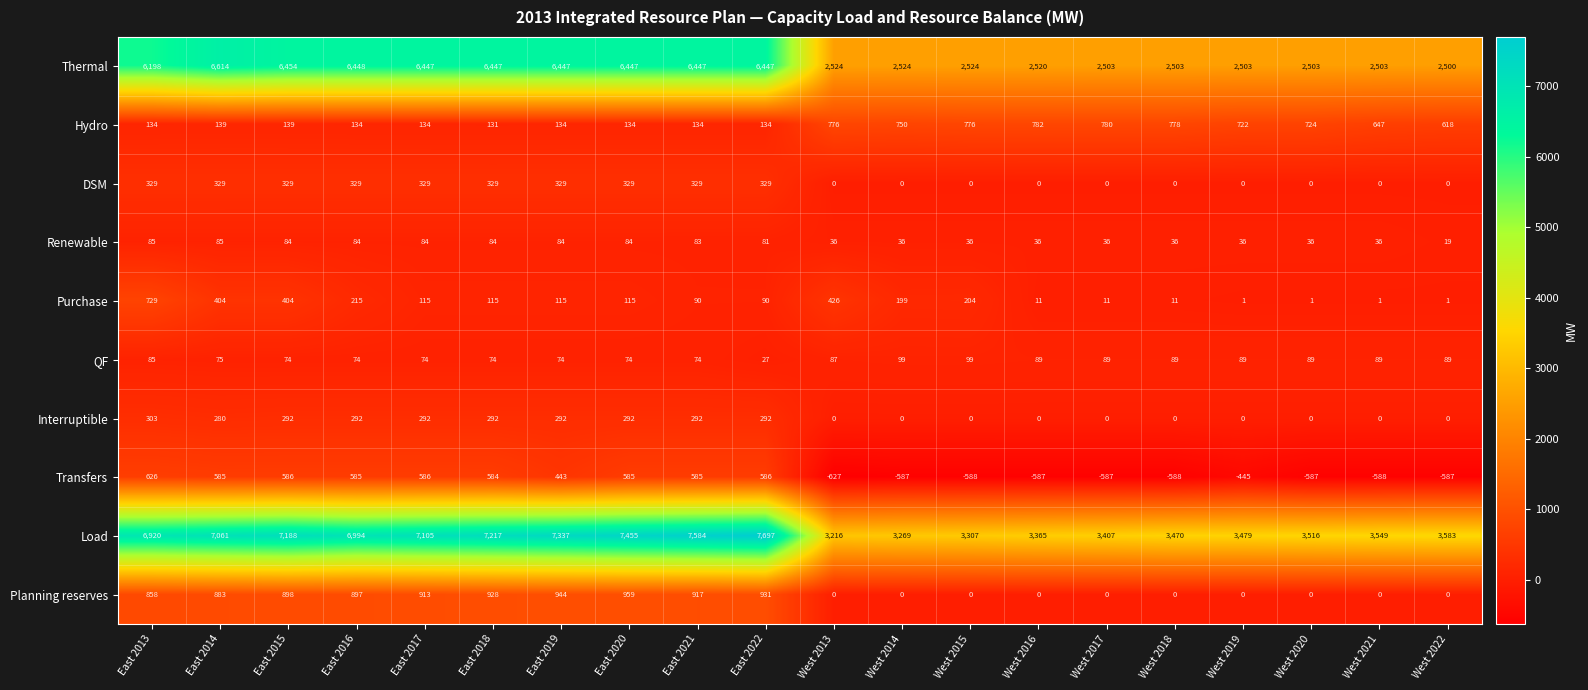

What is the difference between the maximum and second lowest values in the Renewable series?

49